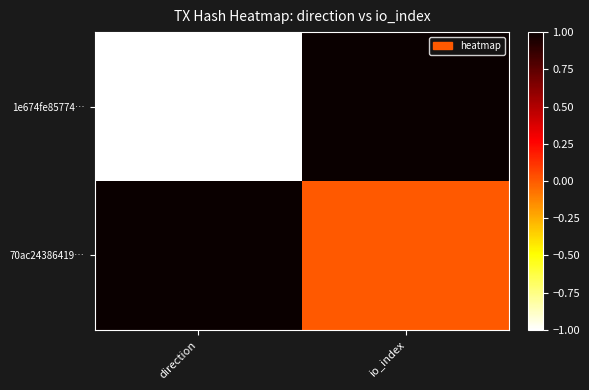

At how many categories does at least one series exceed 0?

2